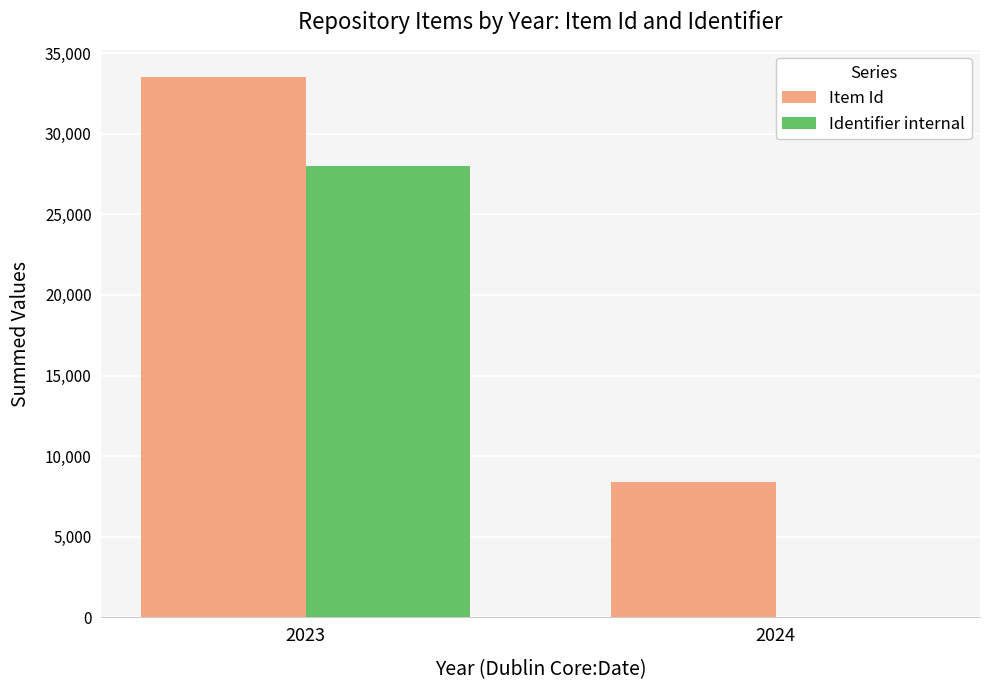

Between 2023 and 2024, which series saw the biggest shift?

Identifier internal